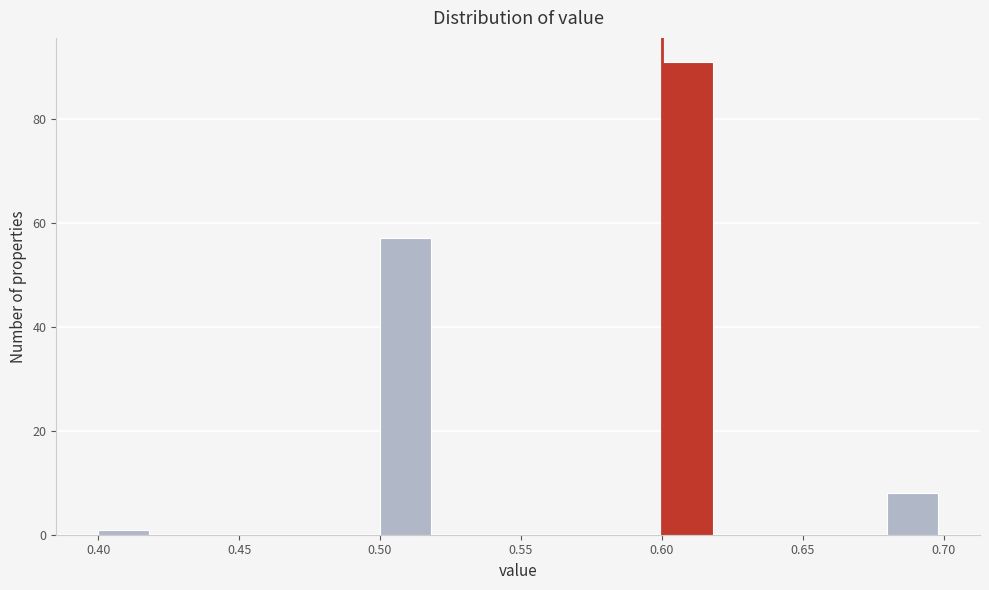

Reading left to right, list every bar in this chart as the range it spans on the x-axis followed by its height. The values are not printed on the chart, so give them approximately, as read against the axis.

0.40 to 0.42: under 2
0.42 to 0.44: 0
0.44 to 0.46: 0
0.46 to 0.48: 0
0.48 to 0.50: 0
0.50 to 0.52: 58
0.52 to 0.54: 0
0.54 to 0.56: 0
0.56 to 0.58: 0
0.58 to 0.60: 0
0.60 to 0.62: 92
0.62 to 0.64: 0
0.64 to 0.66: 0
0.66 to 0.68: 0
0.68 to 0.70: 8